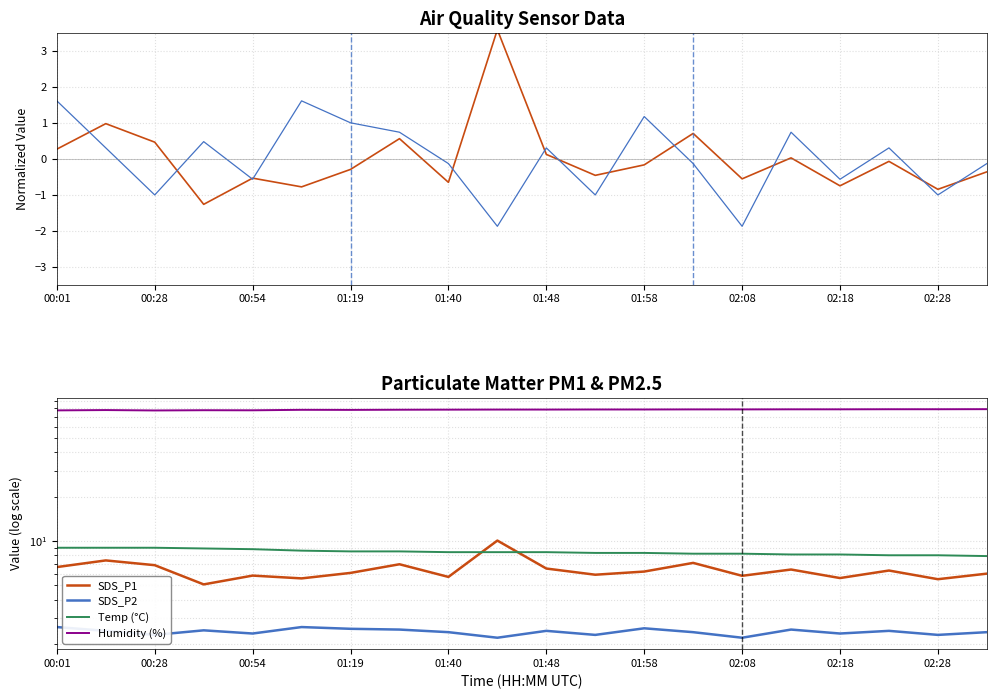

Read the Temp (°C) value at 13.

8.2